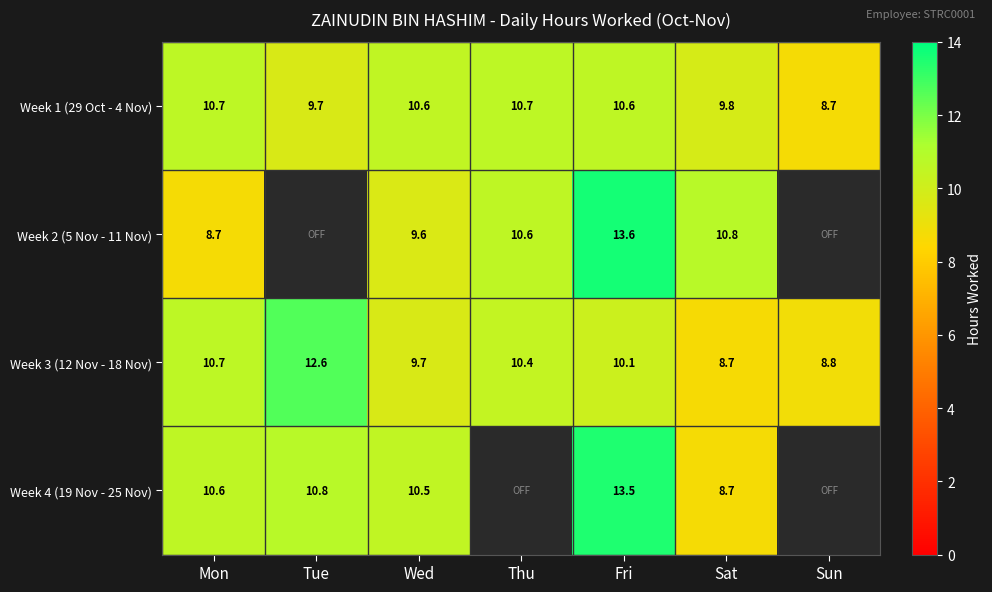

Which label corresponds to the largest value in the chart?

Fri